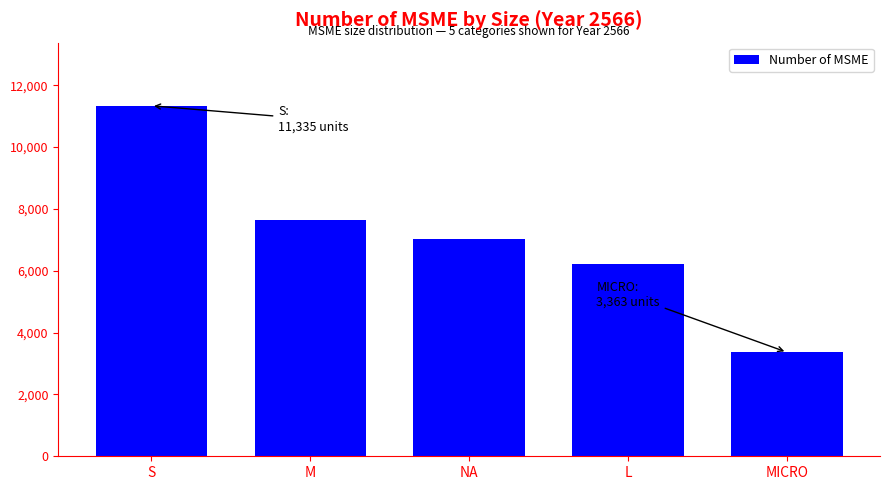

Is it true that the value at M is 9959?

False